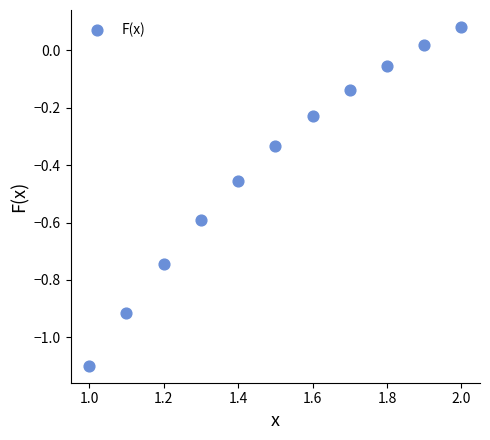

What is the range of Y values (max minus min)?

1.2